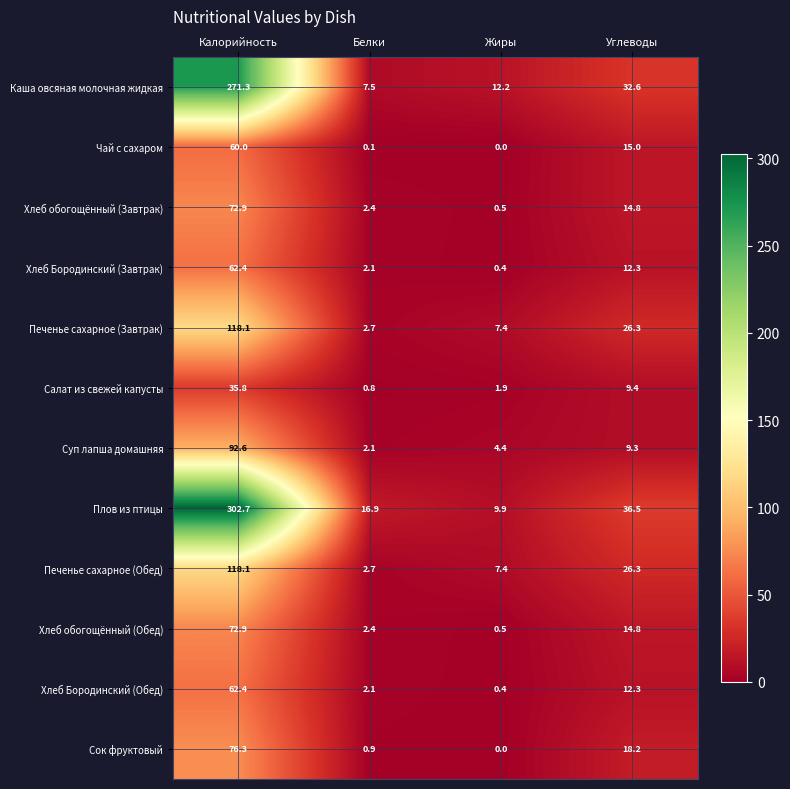

What is the average value of the Хлеб обогощённый (Завтрак) series?

22.7